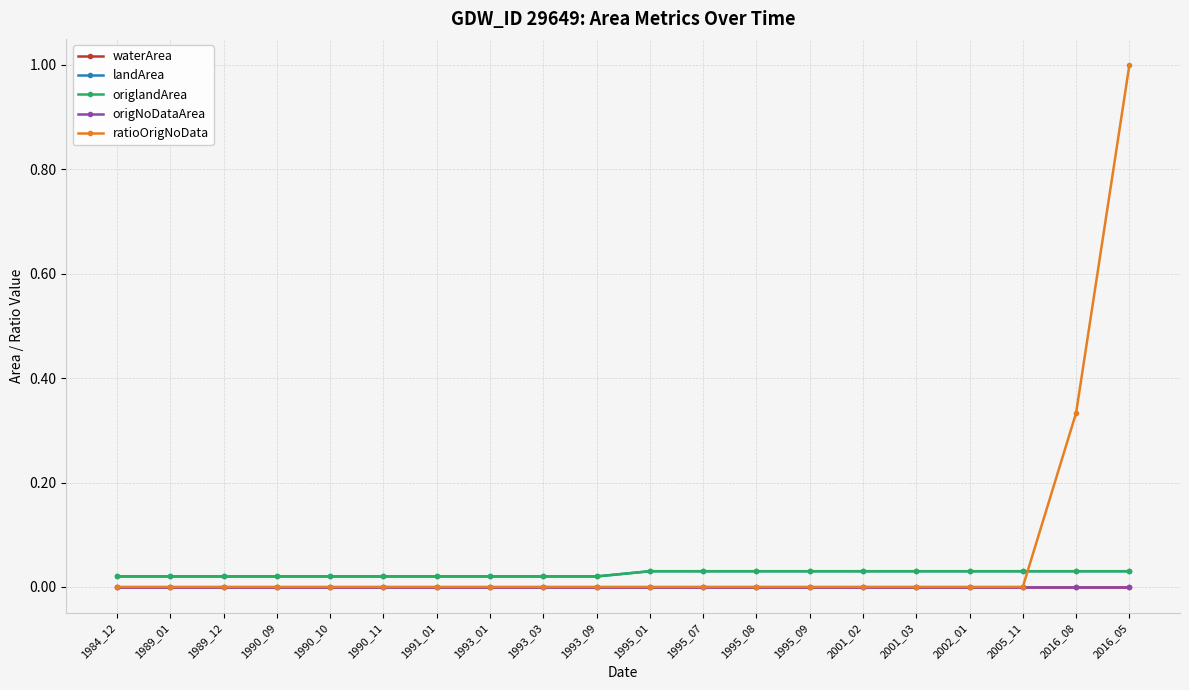

True or false: waterArea has more than 2 interior local peaks.

False